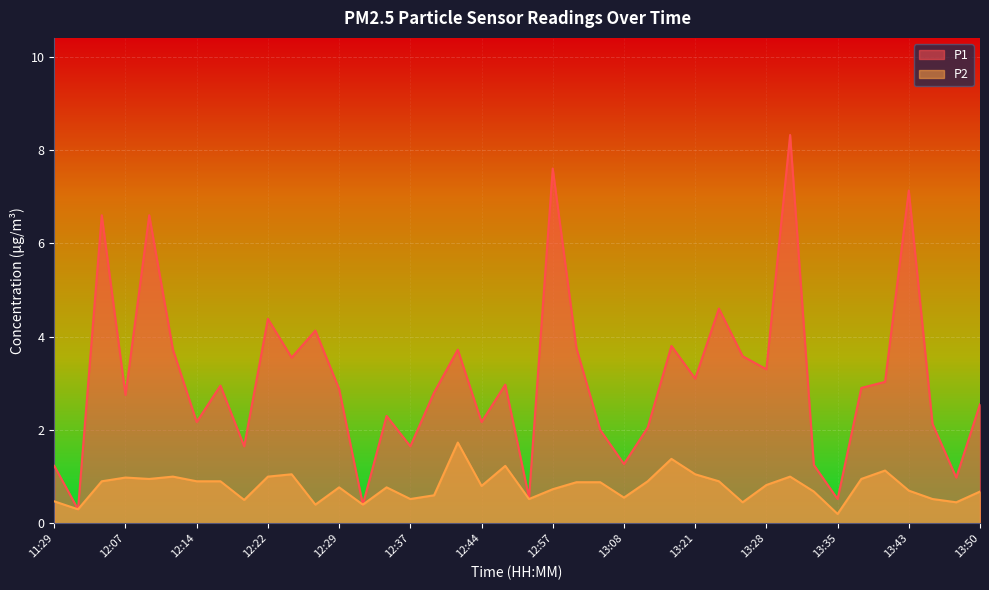

True or false: P2 and P1 intersect in this chart.

False